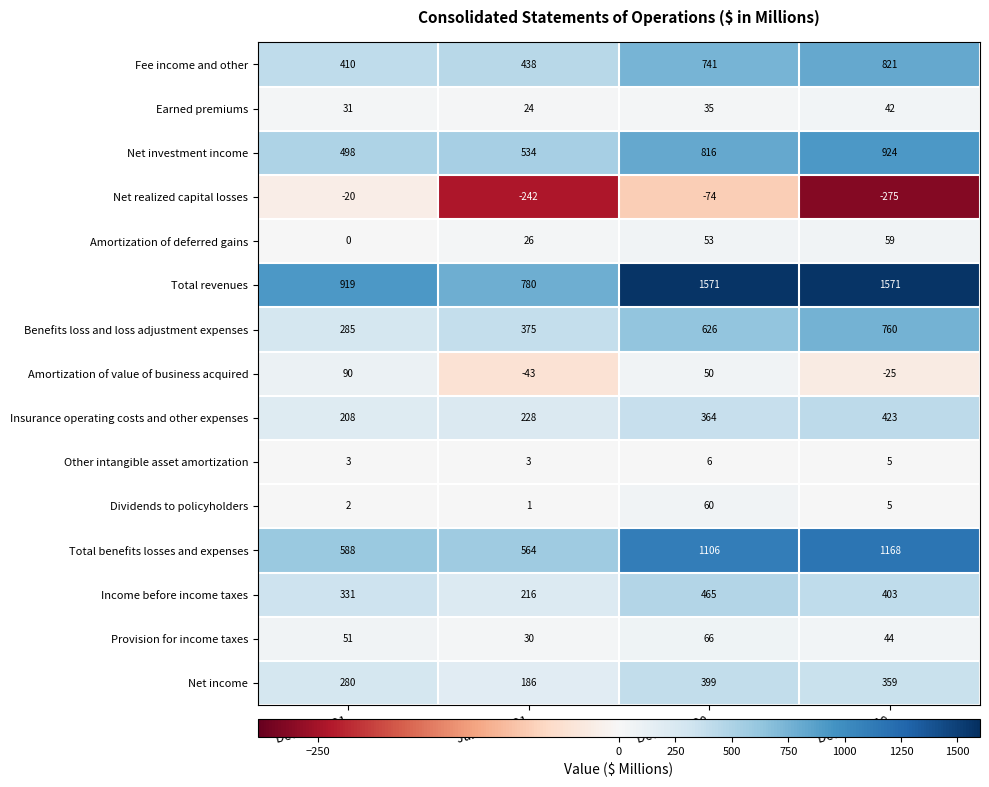

What is the difference between the Amortization of deferred gains values at Dec. 31 2021 and Dec. 31 2019?

59